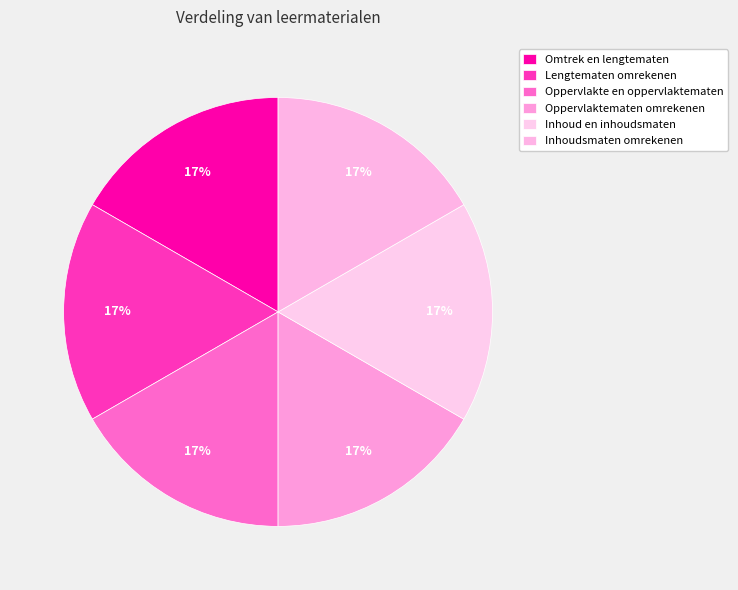

The Lengtematen omrekenen slice represents 10% of the pie. True or false?

False